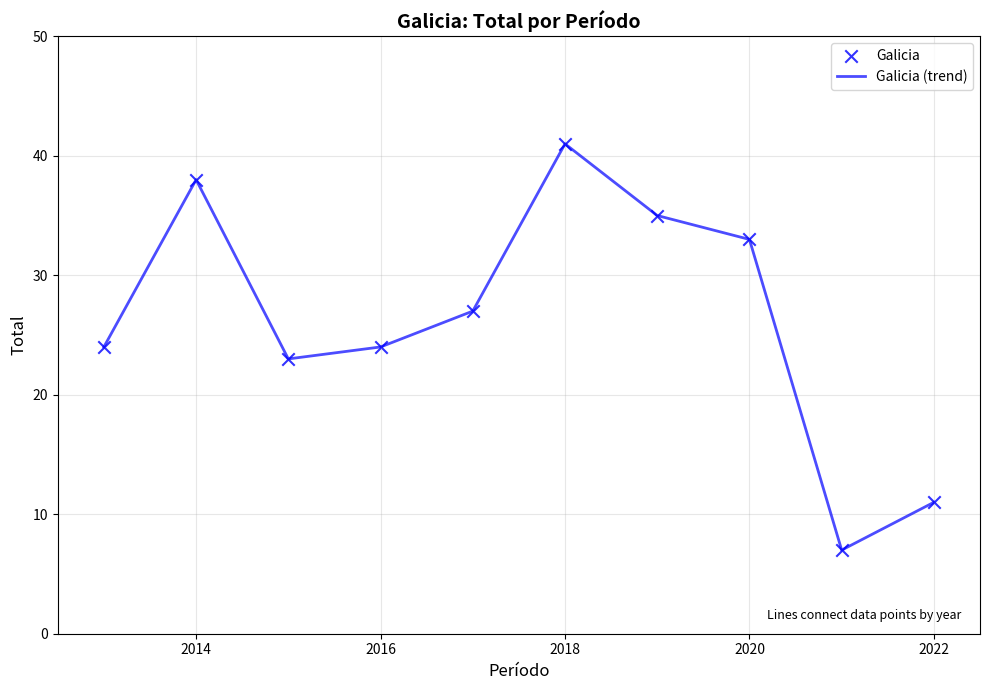

What is the difference between the maximum and minimum values?

34